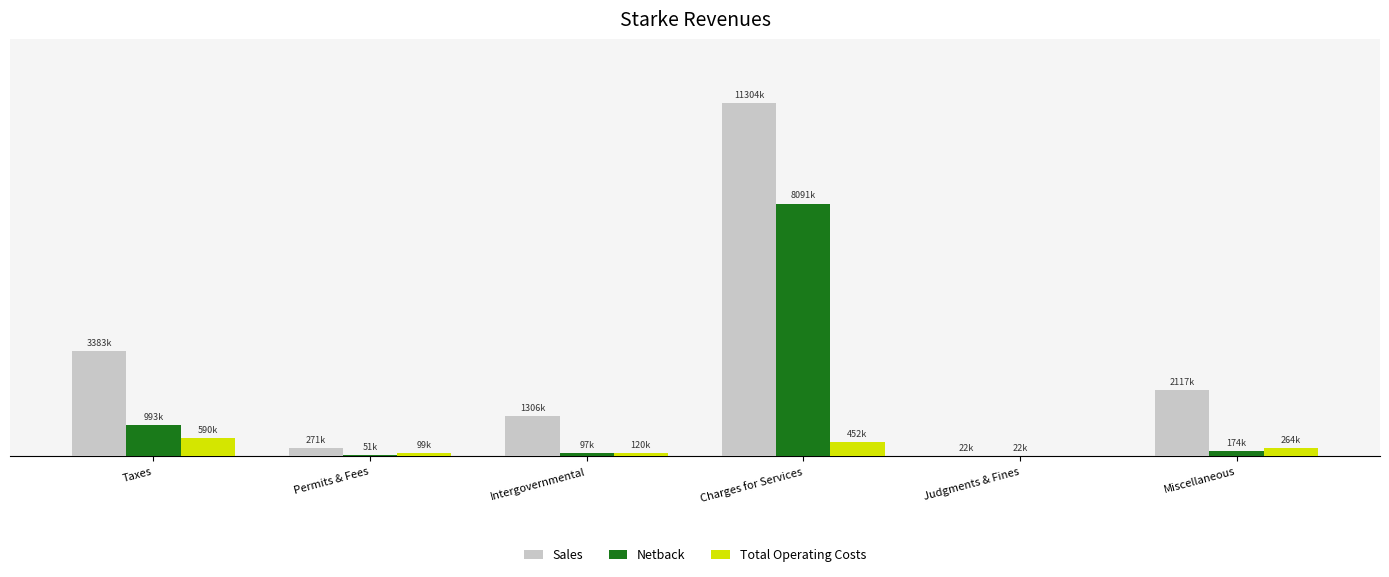

What are all the series names shown in the legend?

Sales, Netback, Total Operating Costs